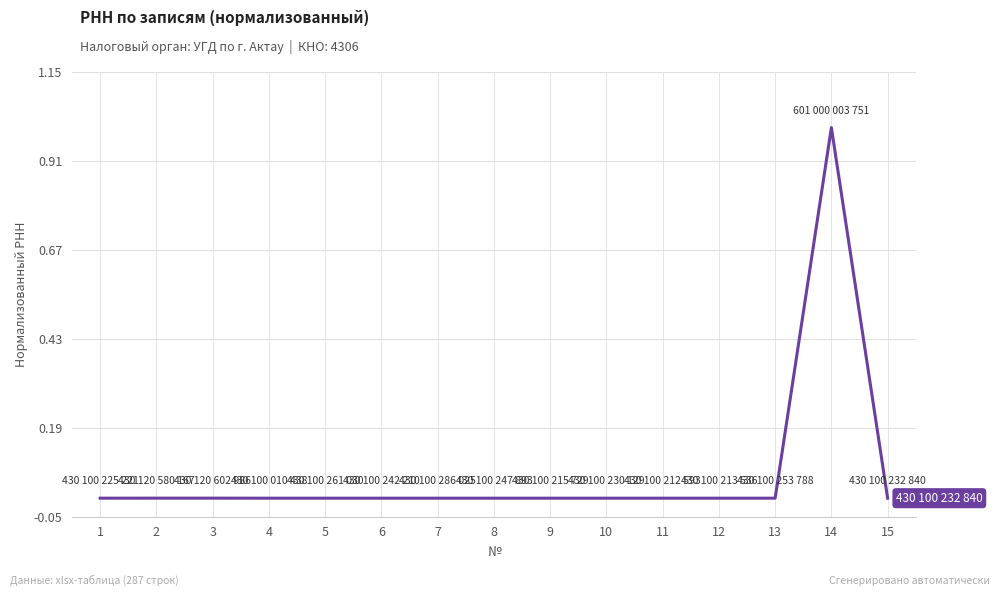

The value at 10 is 0.0. True or false?

True